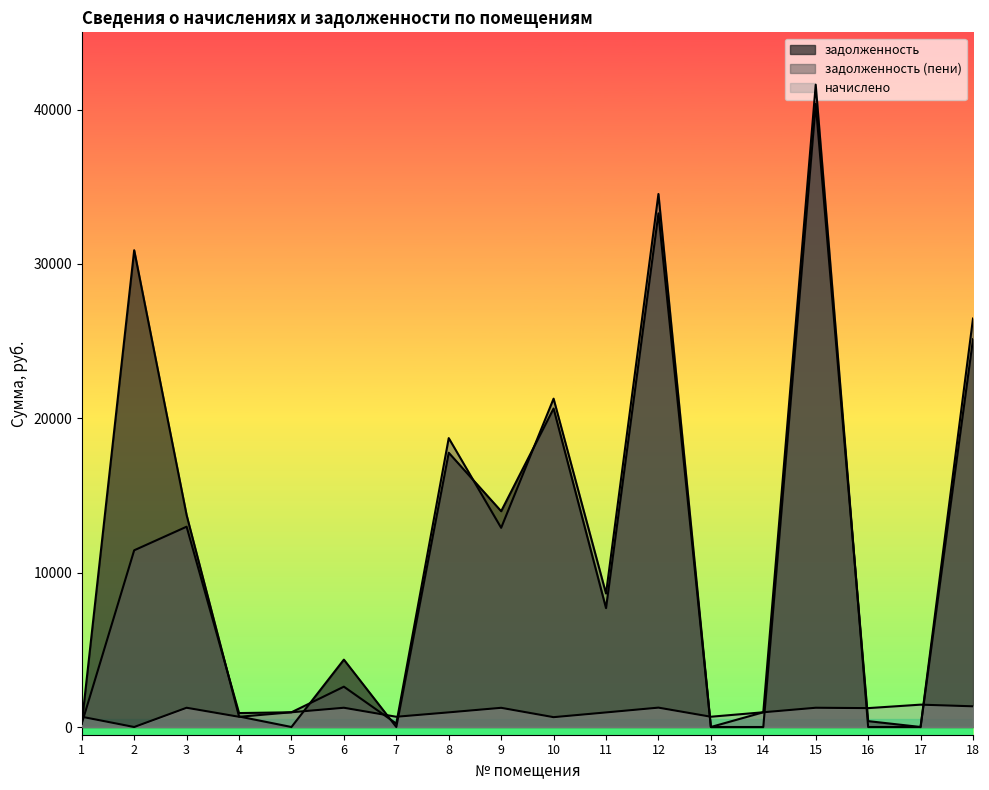

Does the chart have visible grid lines?

No